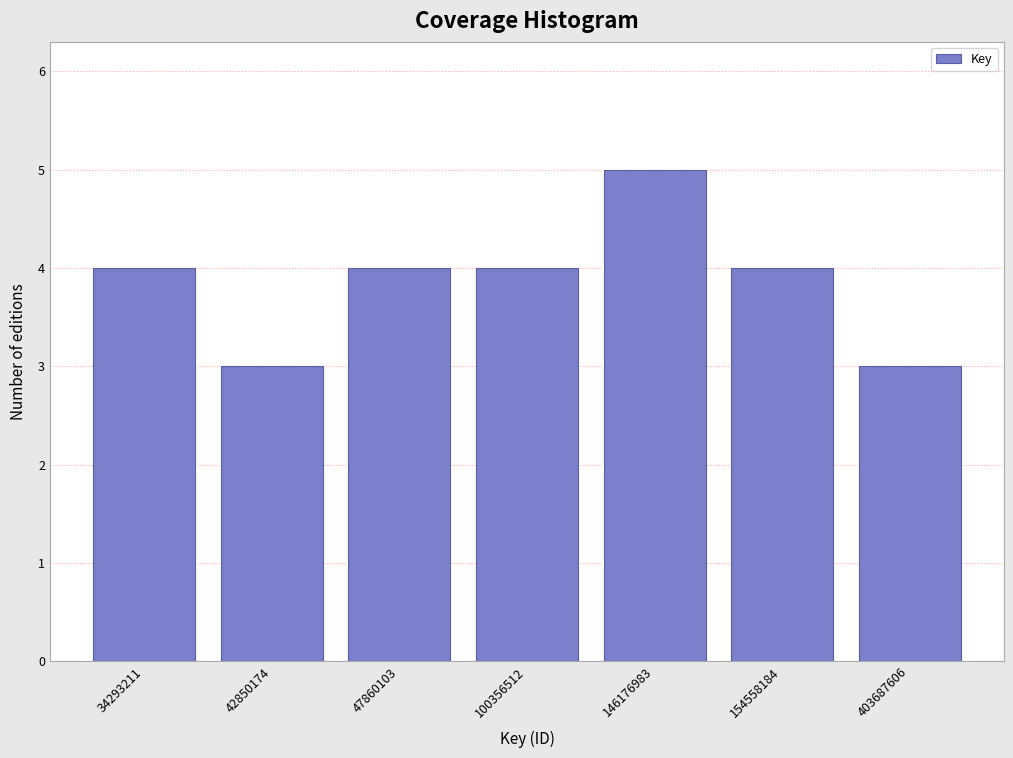

Reading right to left, list all the values displayed in this chart.

403687606=3	154558184=4	146176983=5	100356512=4	47860103=4	42850174=3	34293211=4